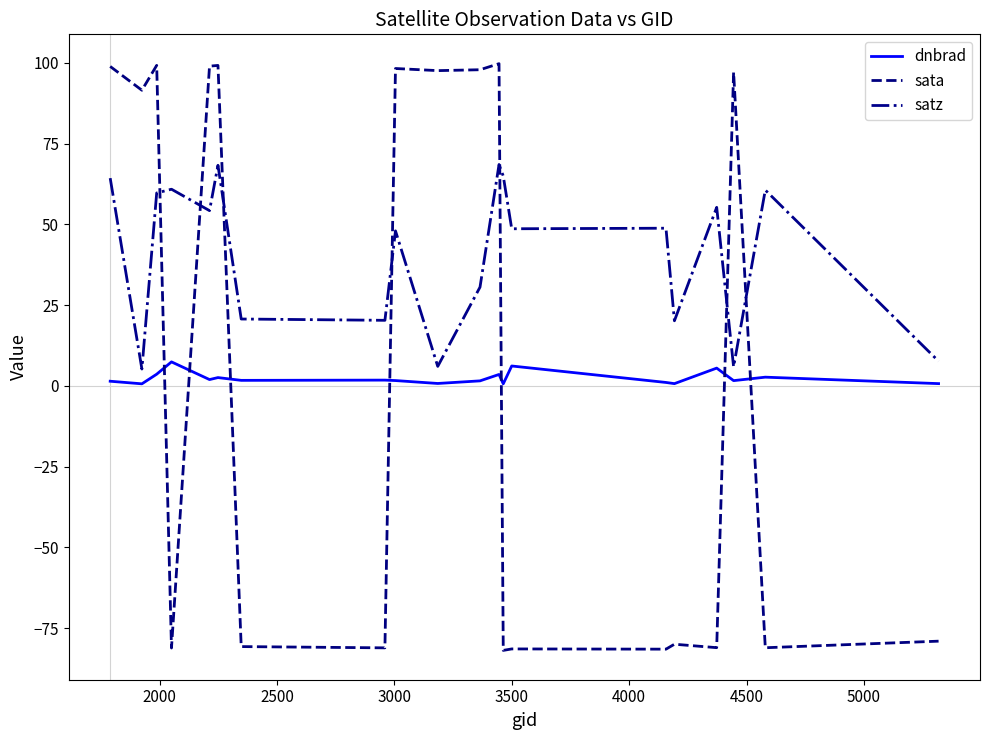

Which series has the widest spread of values?

sata